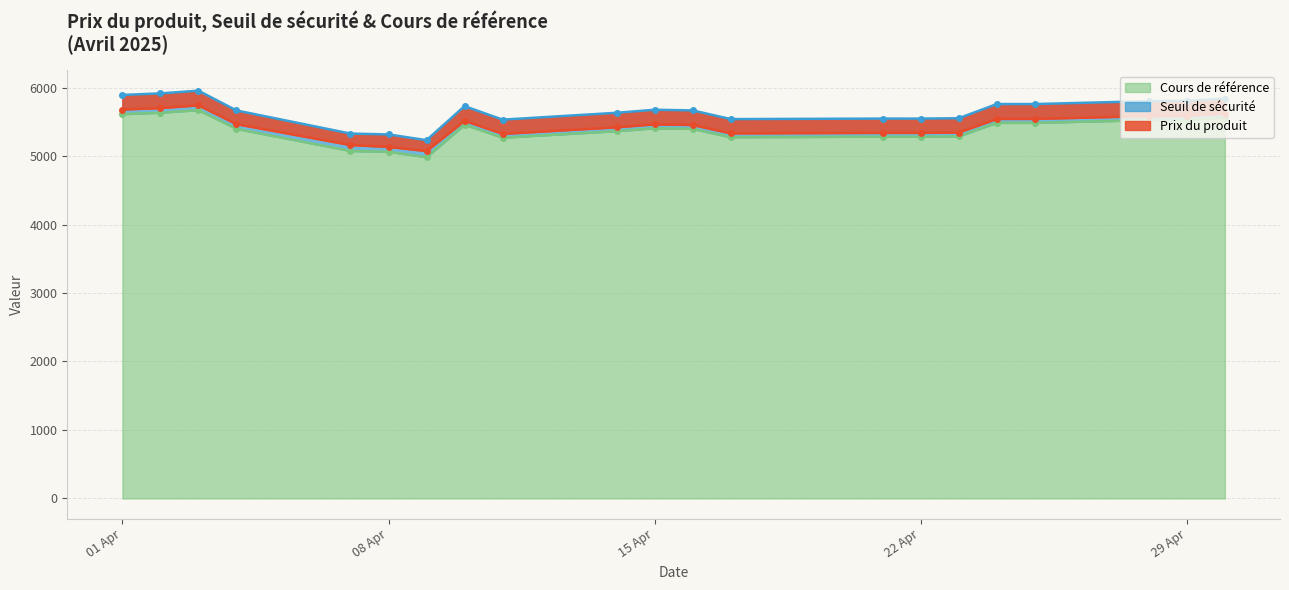

What is the highest value of the Cours de référence series?

5671.0